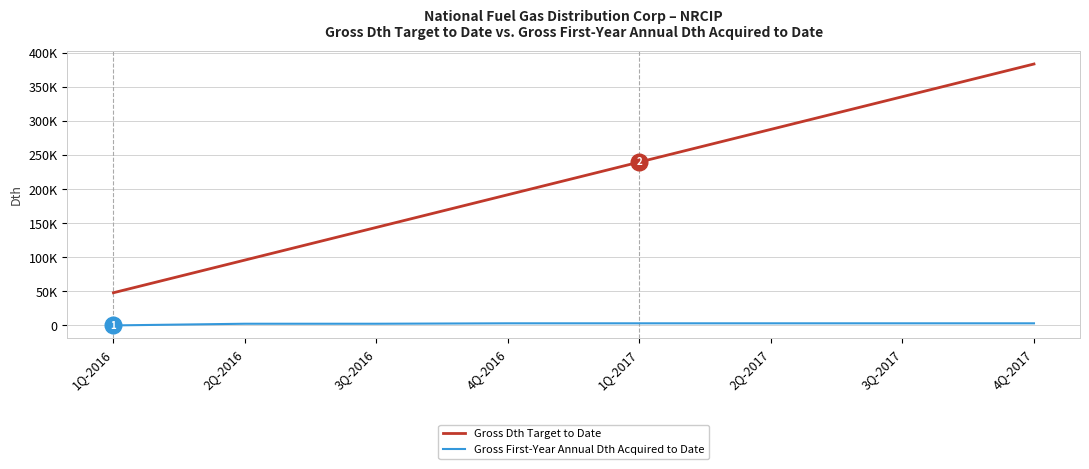

Does the chart display data point markers on the line(s)?

No